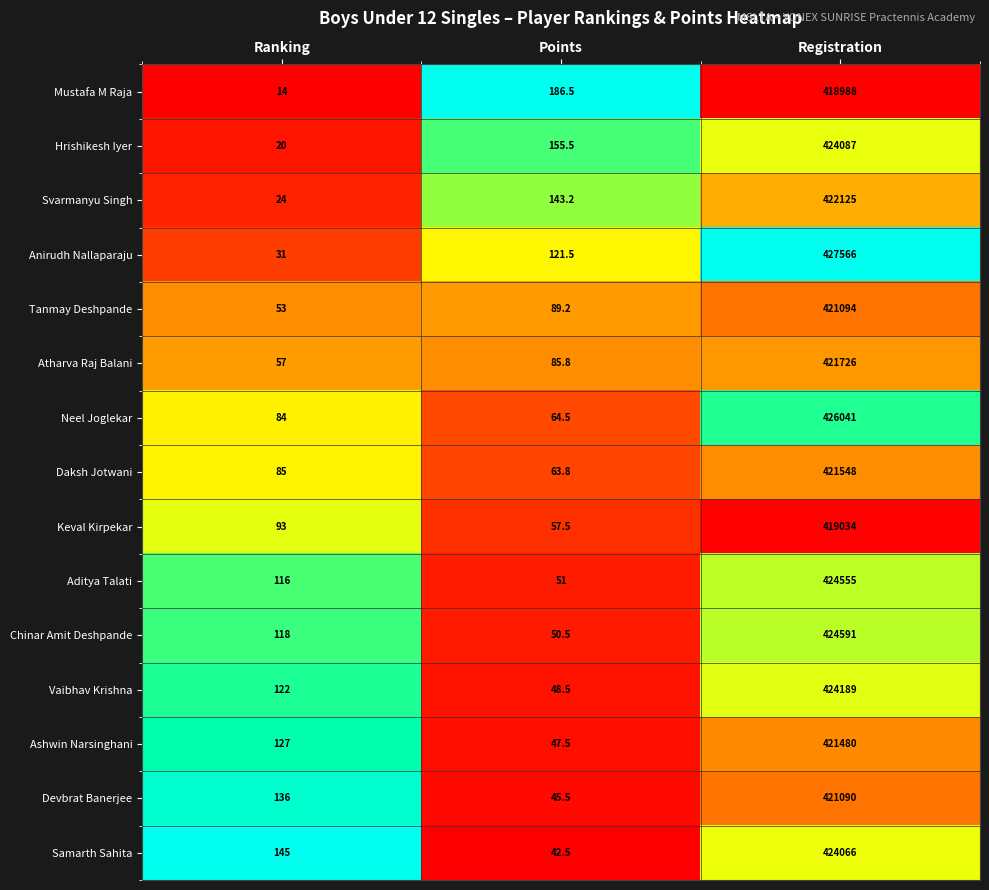

What is the sum of all Neel Joglekar values?

426189.5